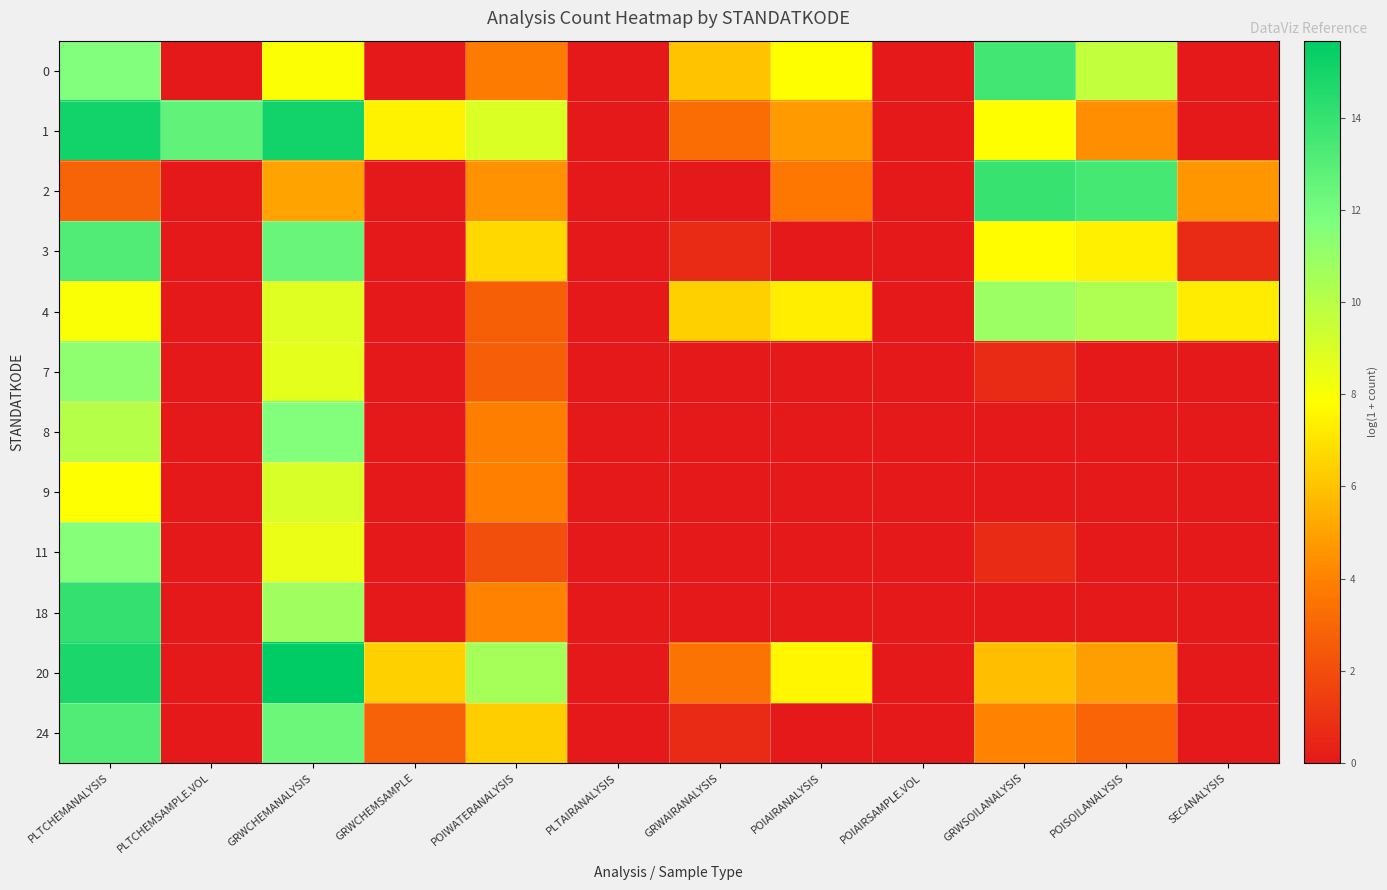

What is the maximum value shown in the chart?

15.7